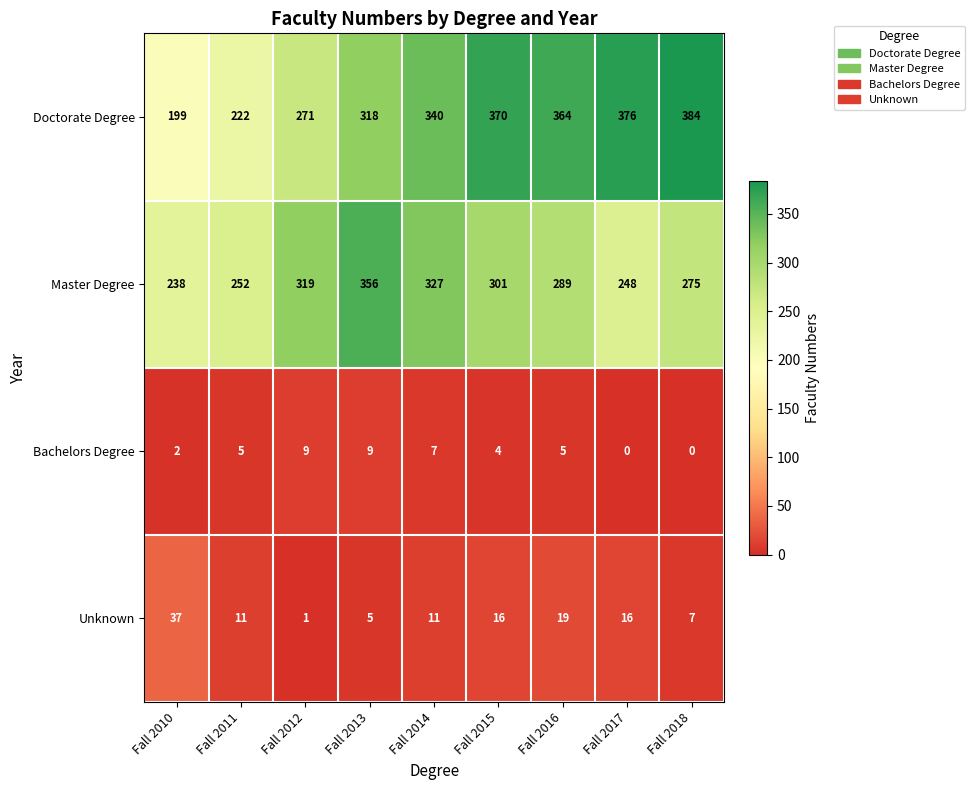

What is the difference between the highest and lowest values at Fall 2016?

359